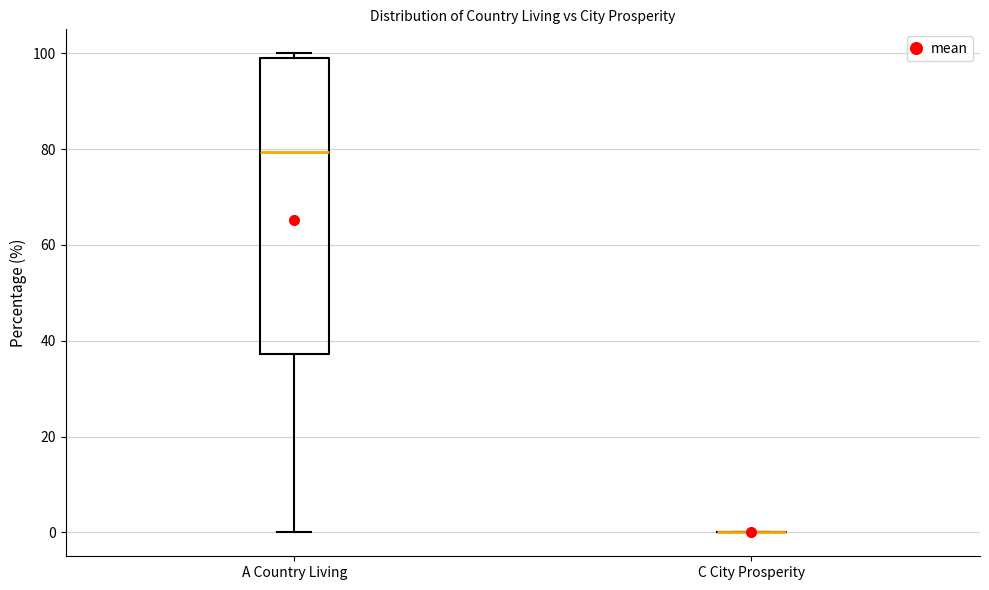

Comparing the boxes themselves (not the whiskers), which one is the tallest?

A Country Living